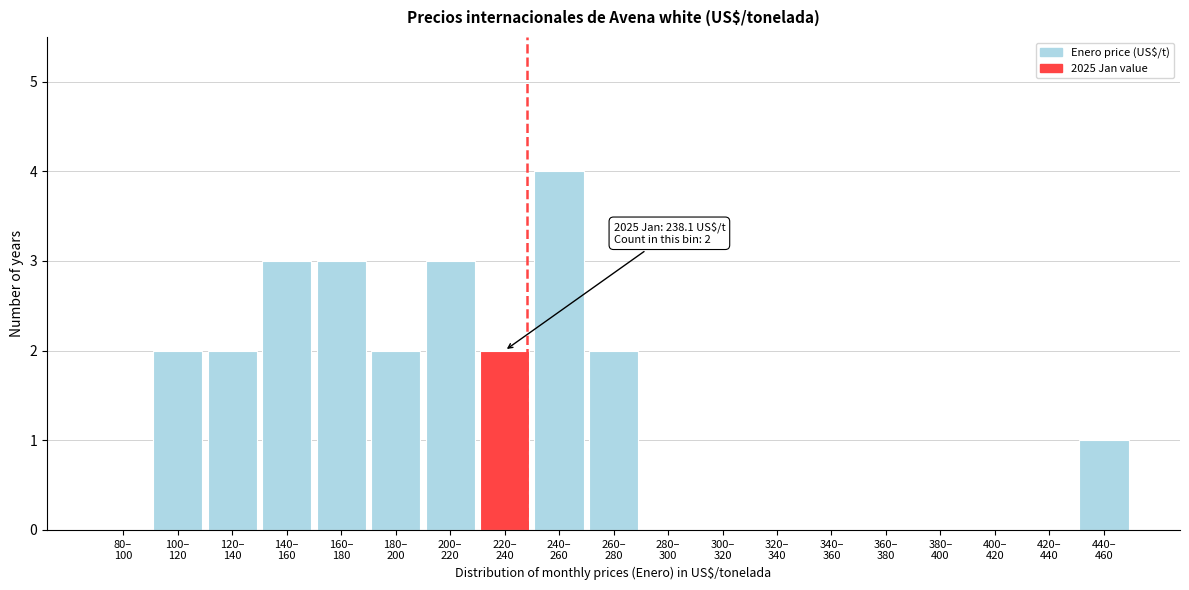

What is the sum of all values?

24